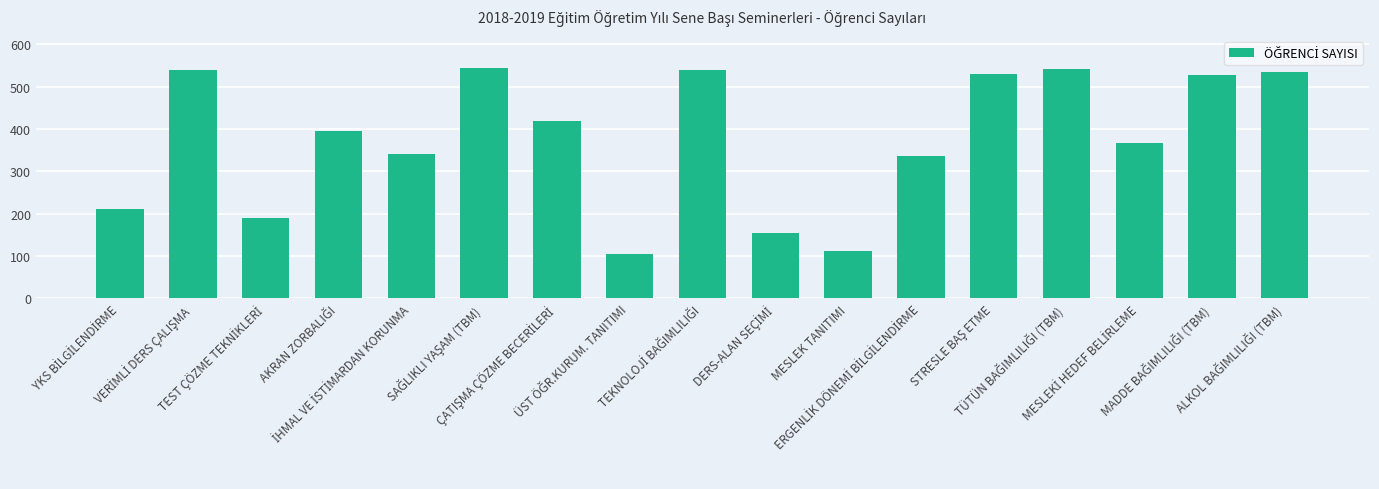

What is the value of the 6th bar from the left?

545